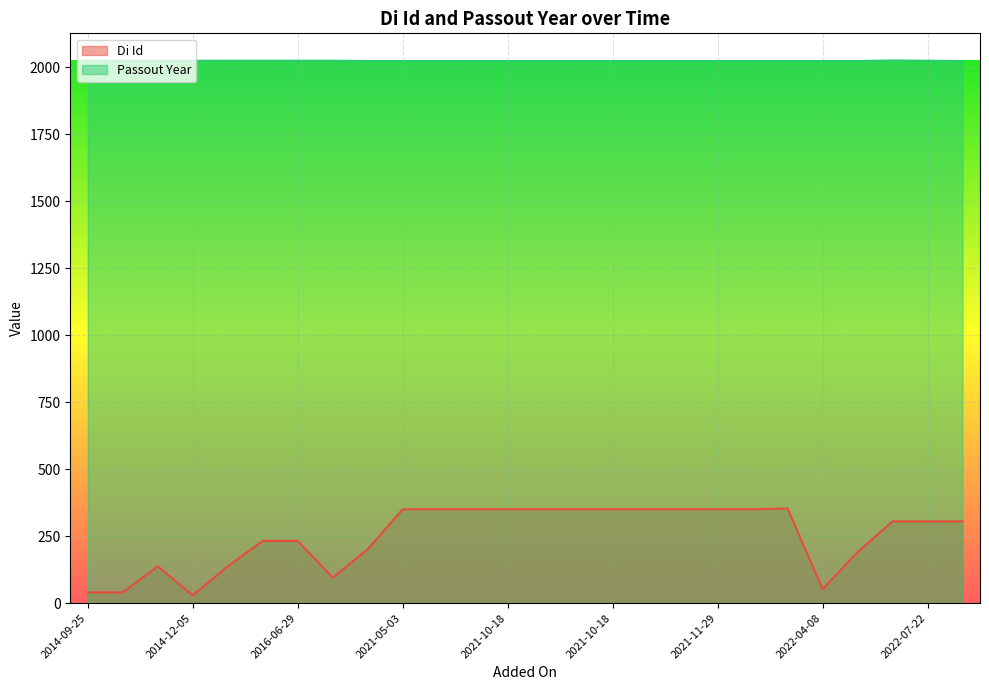

At 2014-10-21, list the series in order from smallest to largest.

Di Id, Passout Year